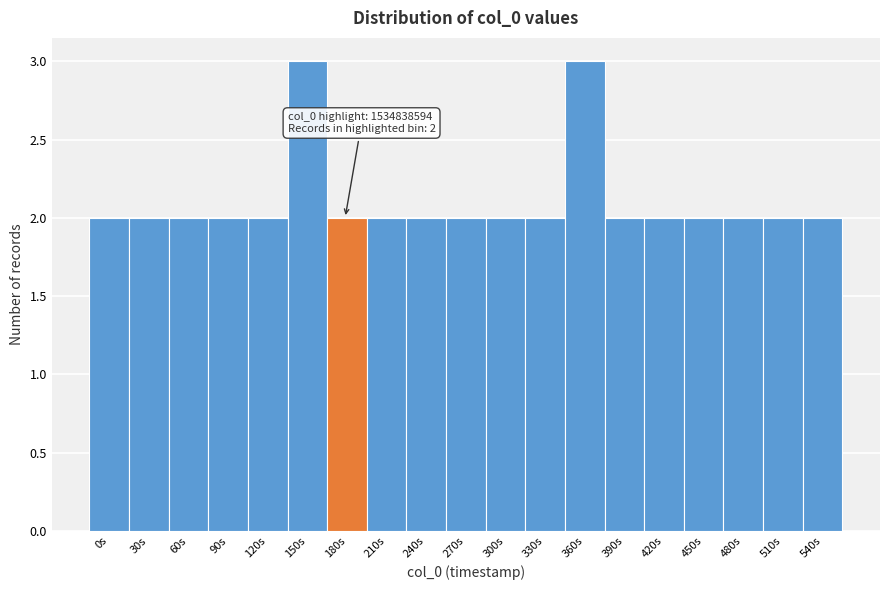

Reading right to left, list all the values displayed in this chart.

2	2	2	2	2	2	3	2	2	2	2	2	2	3	2	2	2	2	2